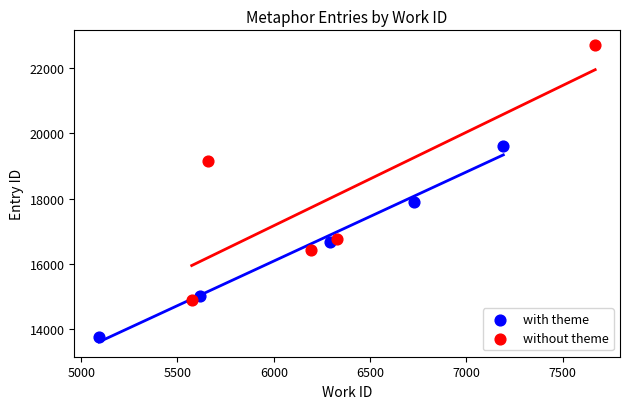

Which series contains the lowest Y value?

with theme